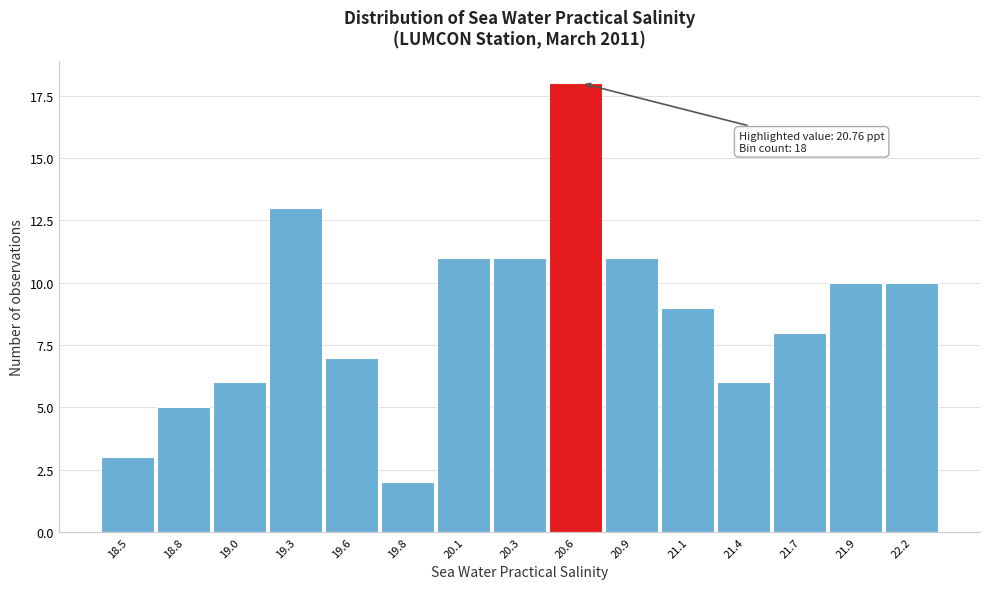

Reading left to right, what are all the values shown in this chart?

3	5	6	13	7	2	11	11	18	11	9	6	8	10	10